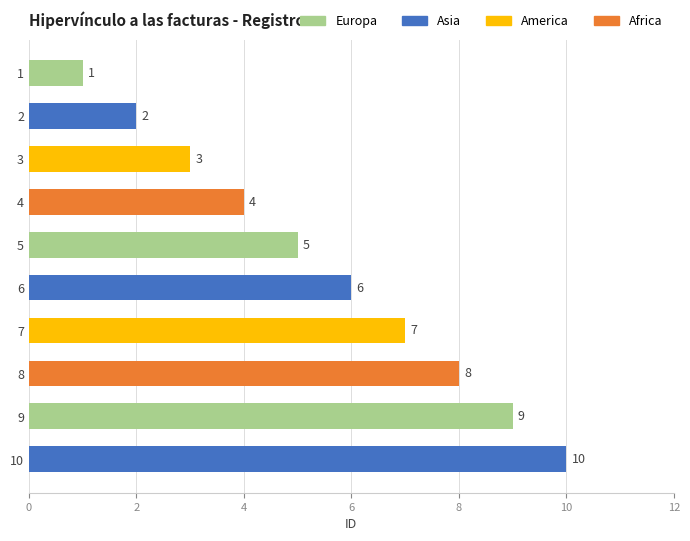

Rank the categories by value from lowest to highest.

1, 2, 3, 4, 5, 6, 7, 8, 9, 10